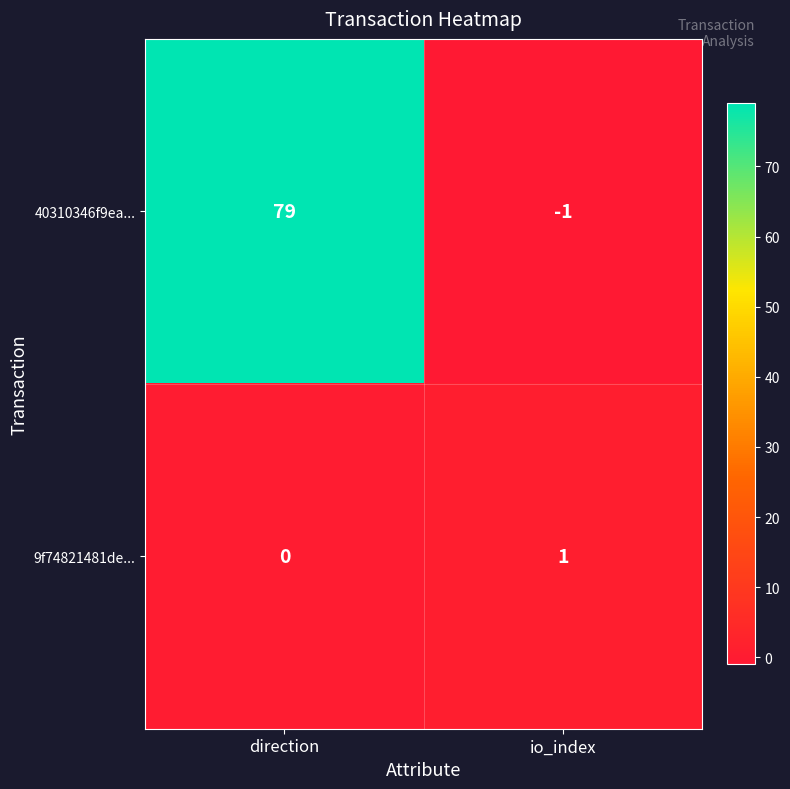

Which label corresponds to the smallest value in the chart?

io_index